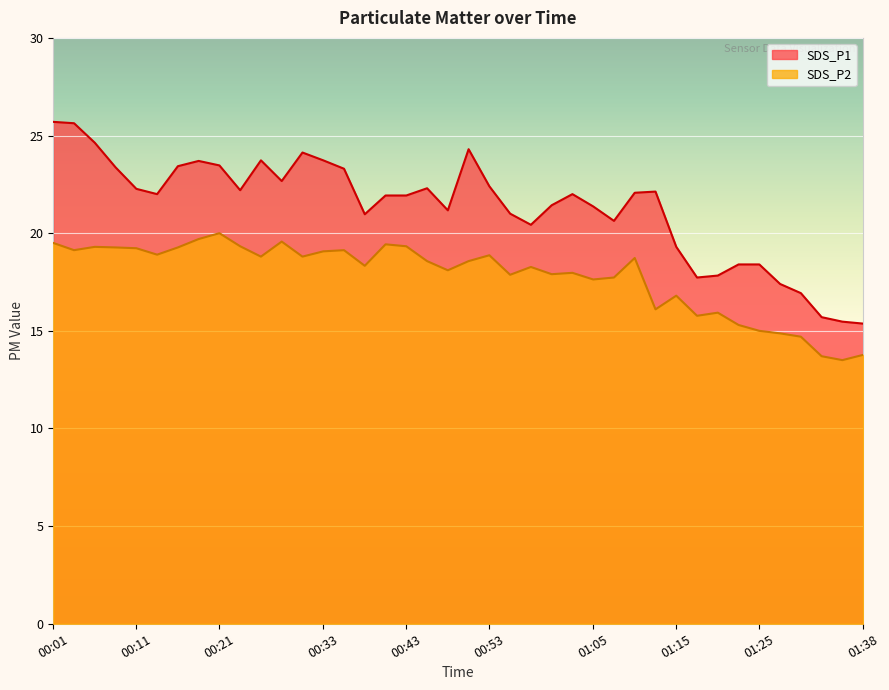

Which category has the highest value in the SDS_P1 series?

00:01